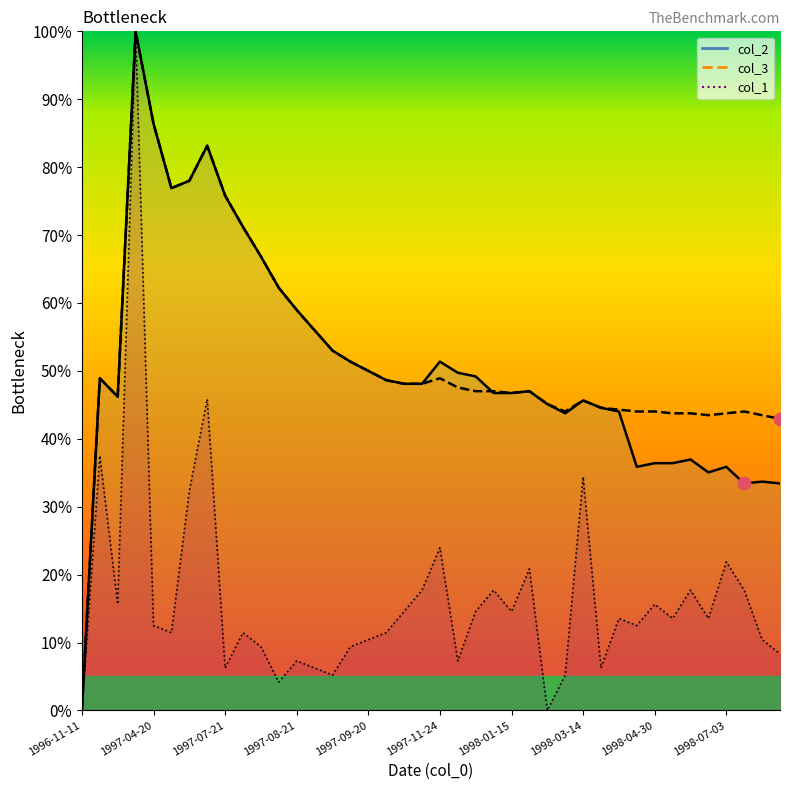

What is the difference between the highest and lowest values at 1998-04-15?

31.5